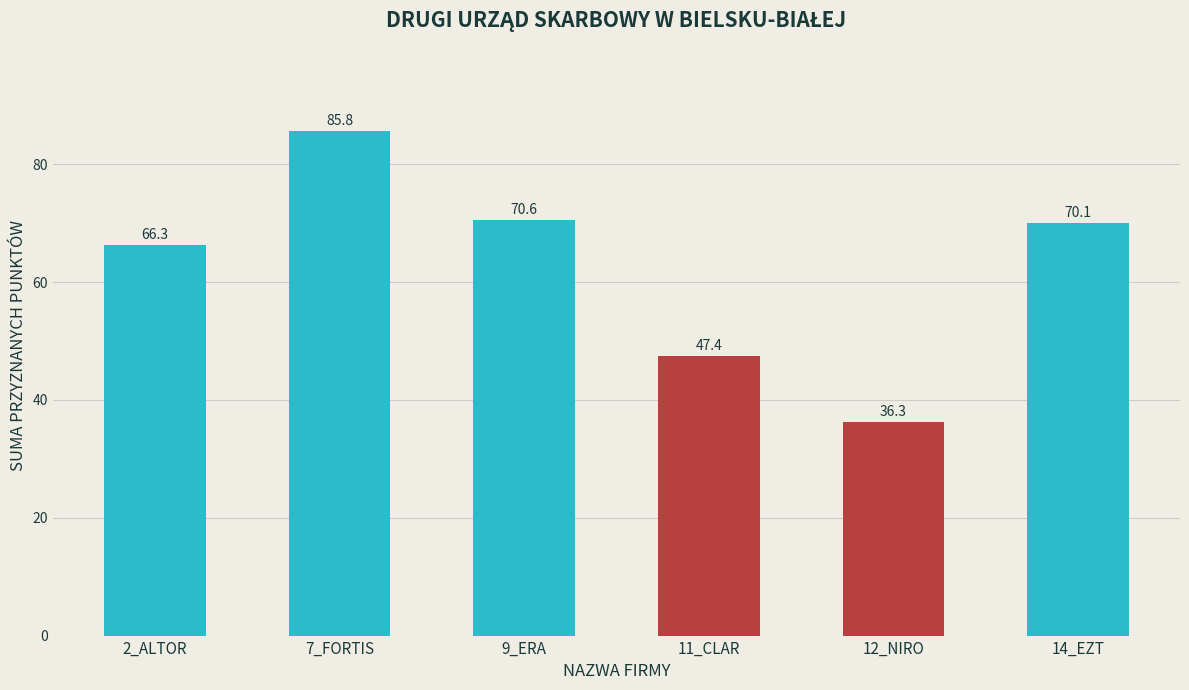

What is the sum of the values at 12_NIRO and 7_FORTIS?

122.1